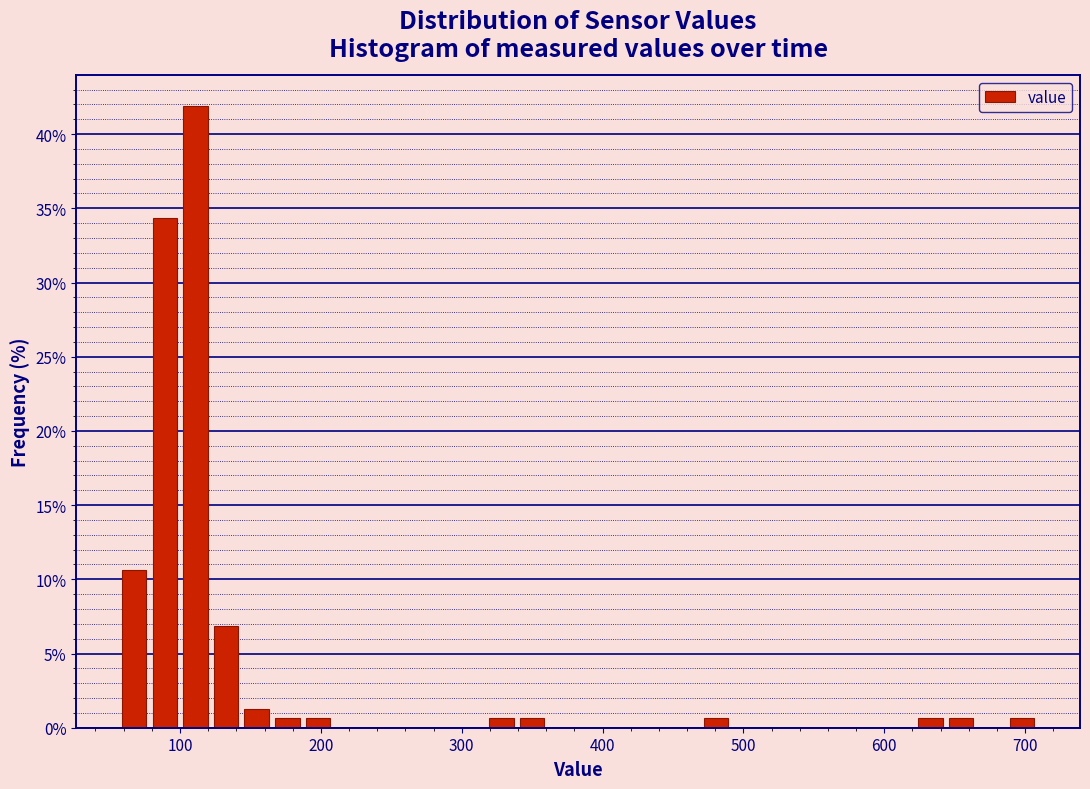

Around what value on the x-axis is the tallest bar? Give the approximate position of its centre, as read against the axis.

110